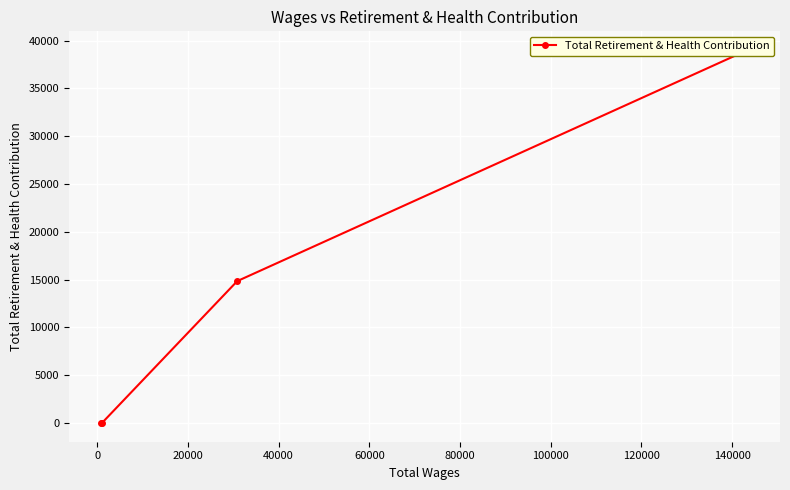

What is the value of the 2nd point from the left?

14847